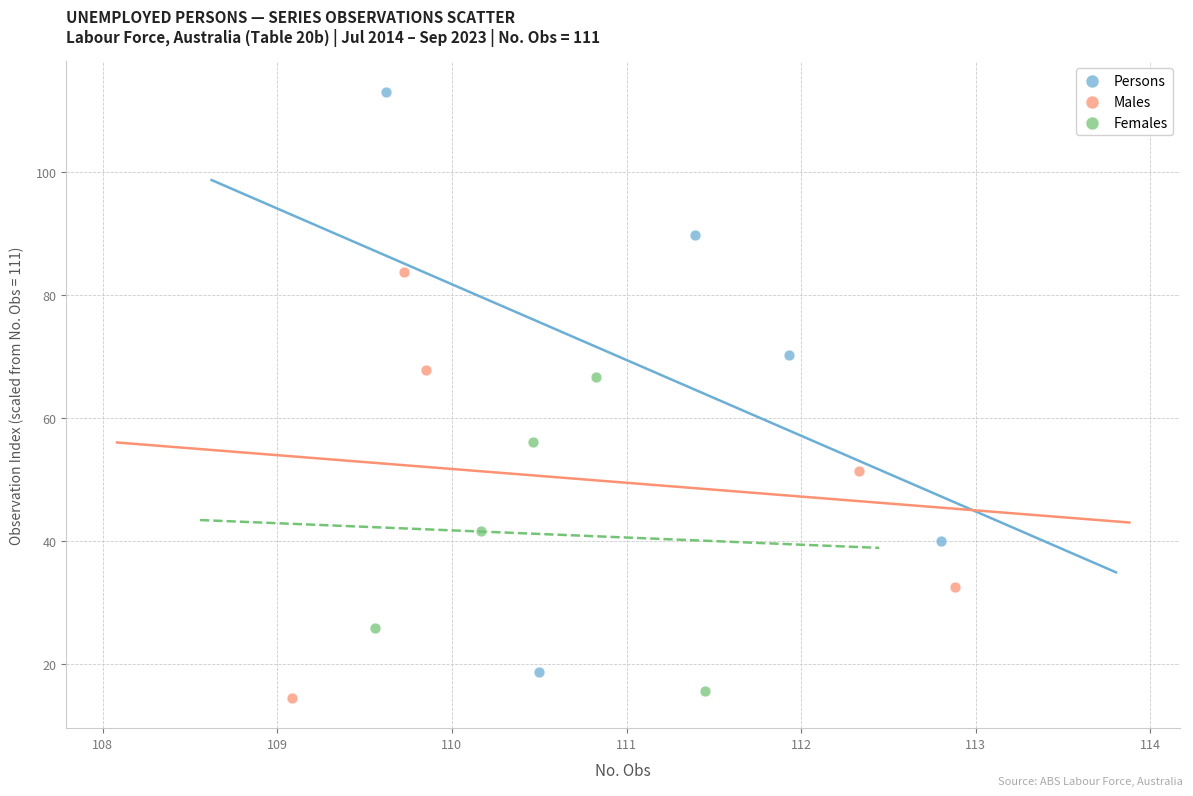

Which series contains the highest Y value?

Persons